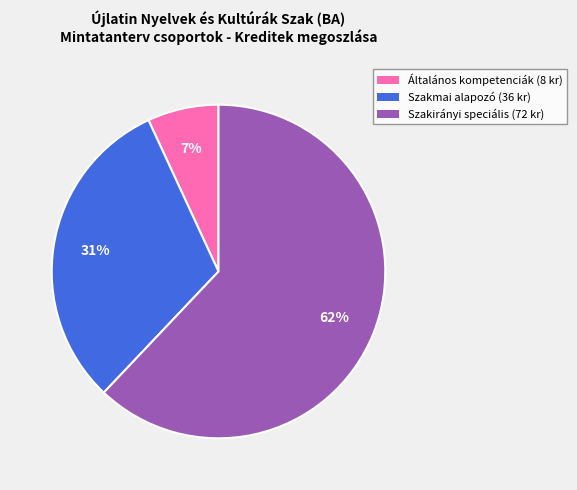

To the nearest percent, what is the combined percentage of Szakmai alapozó (36 kr) and Általános kompetenciák (8 kr)?

38%